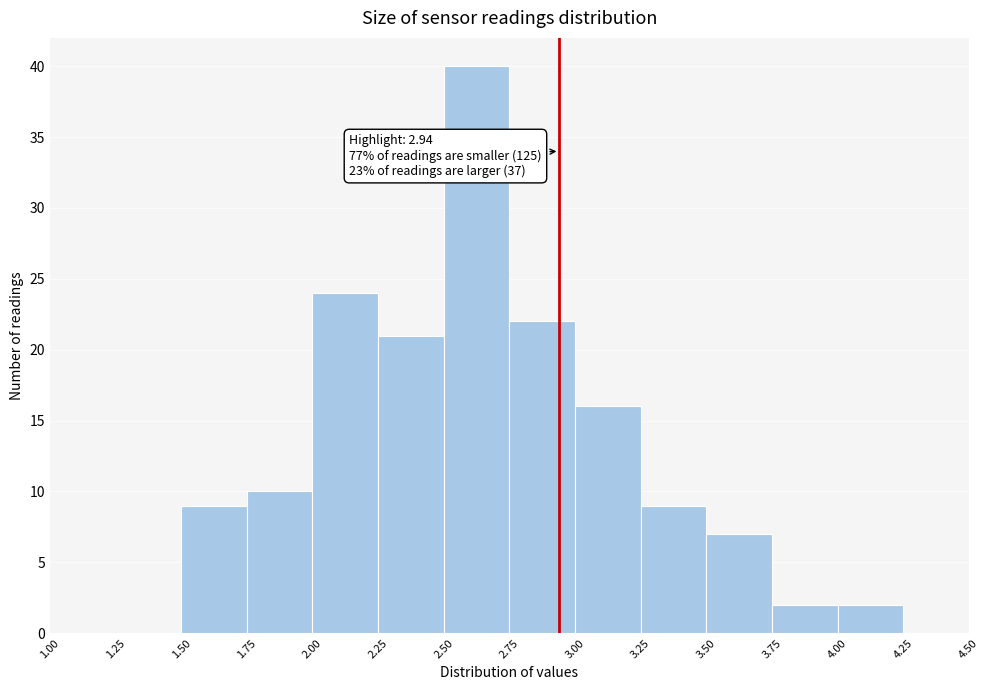

Which range on the x-axis has the tallest bar?

2.50 to 2.75